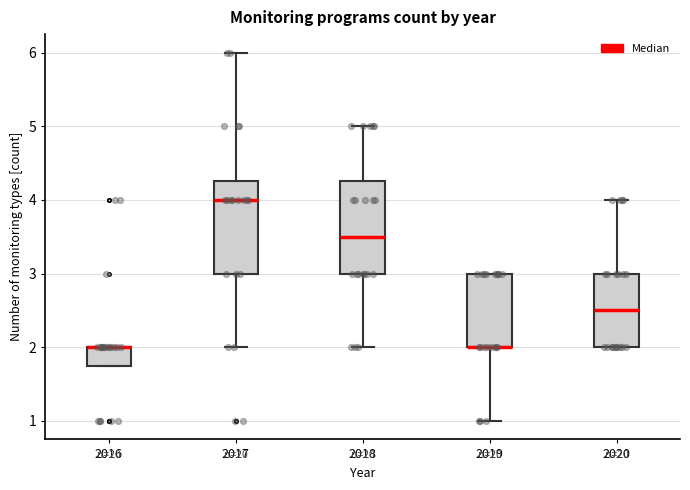

Reading left to right, transcribe this box plot: for each box, give where its median line is, the range the box spans, and where its two whiskers end, as read against the y-axis. The values are not printed on the chart, so give them approximately, as read against the axis.

2016: median 2.0 (drawn on the box's upper edge), box 1.8 to 2.0, whiskers 1.8 to 2.0
2017: median 4.0, box 3.0 to 4.3, whiskers 2.0 to 6.0
2018: median 3.5, box 3.0 to 4.3, whiskers 2.0 to 5.0
2019: median 2.0 (drawn on the box's lower edge), box 2.0 to 3.0, whiskers 1.0 to 3.0
2020: median 2.5, box 2.0 to 3.0, whiskers 2.0 to 4.0